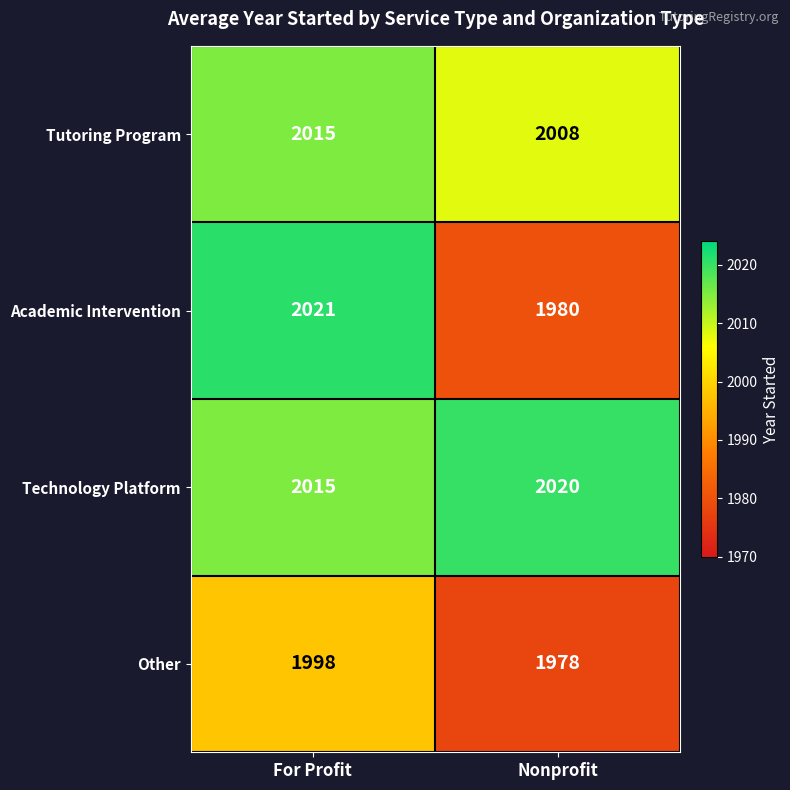

Reading left to right, what are all the values shown in this chart?

Tutoring Program: For Profit=2015	Nonprofit=2008
Academic Intervention: For Profit=2021	Nonprofit=1980
Technology Platform: For Profit=2015	Nonprofit=2020
Other: For Profit=1998	Nonprofit=1978